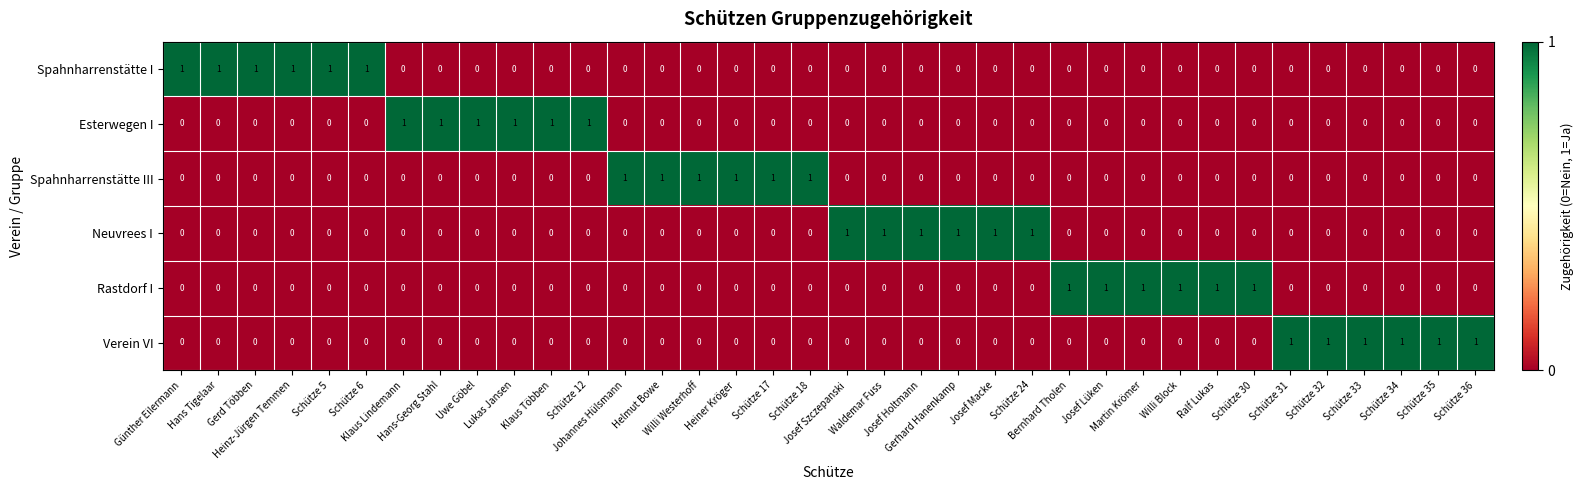

What is the sum of all Verein VI values?

6